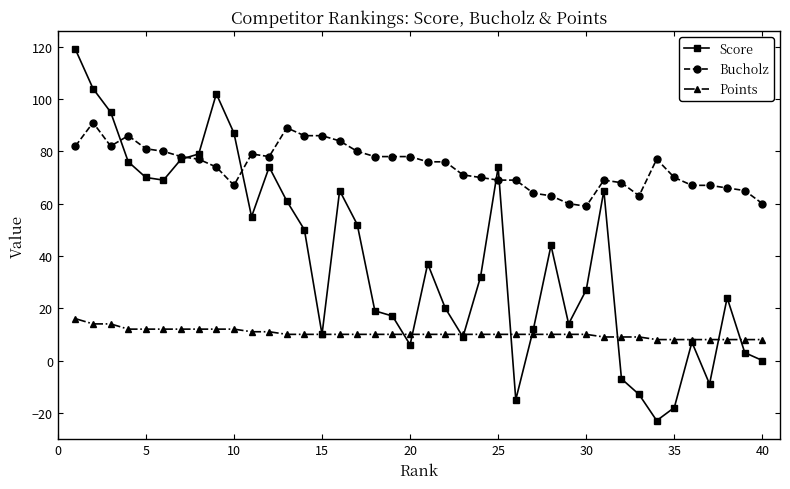

True or false: Points and Bucholz cross at least once.

False